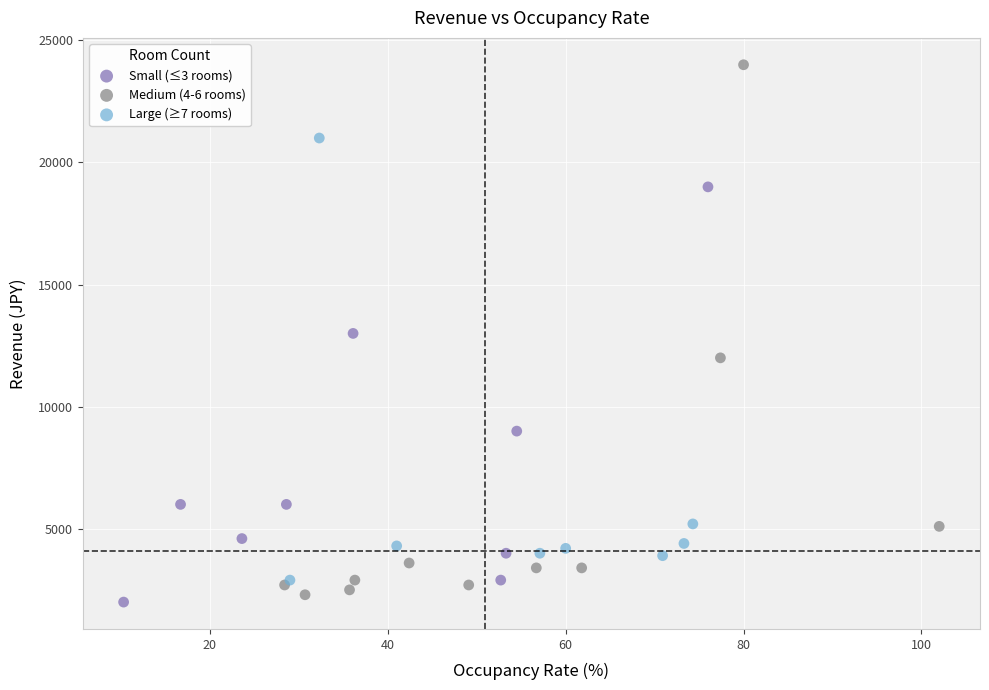

Which series contains the lowest Y value?

Small (≤3 rooms)